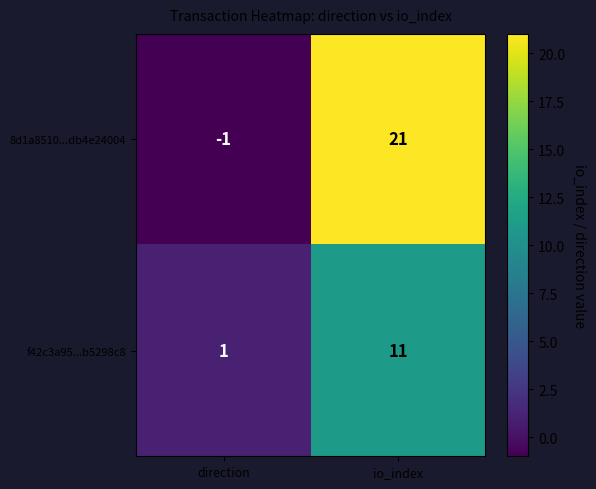

Which category has the highest value across all series?

io_index